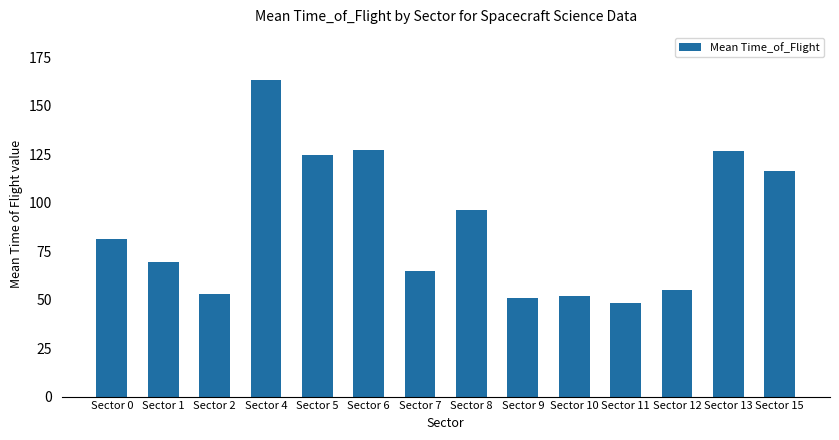

What is the difference between the values at Sector 11 and Sector 9?

3.0